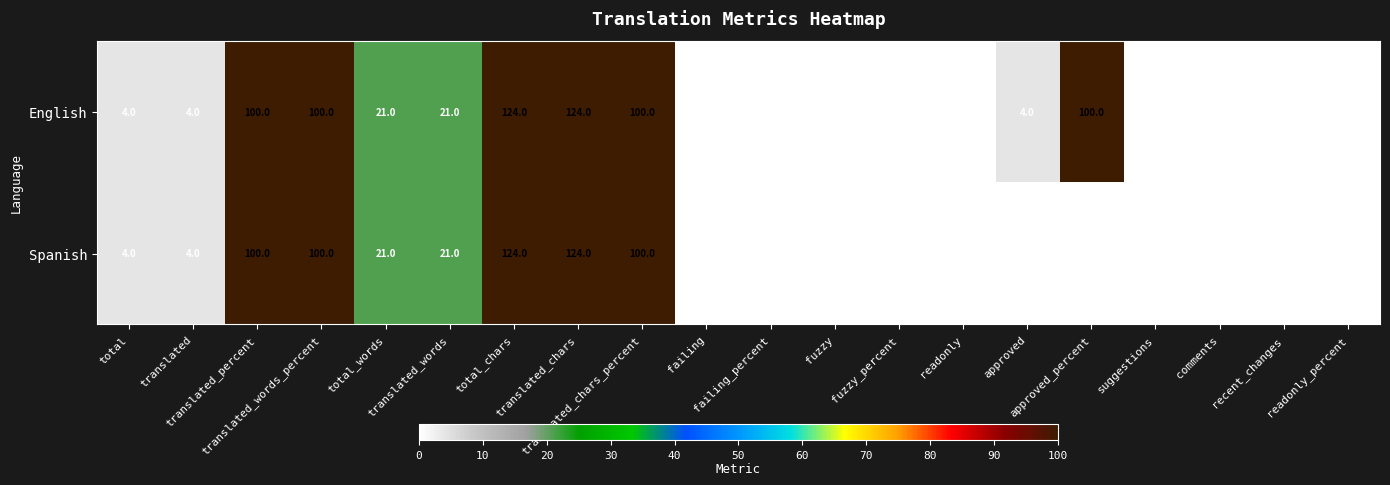

At how many categories does at least one series exceed 85?

6